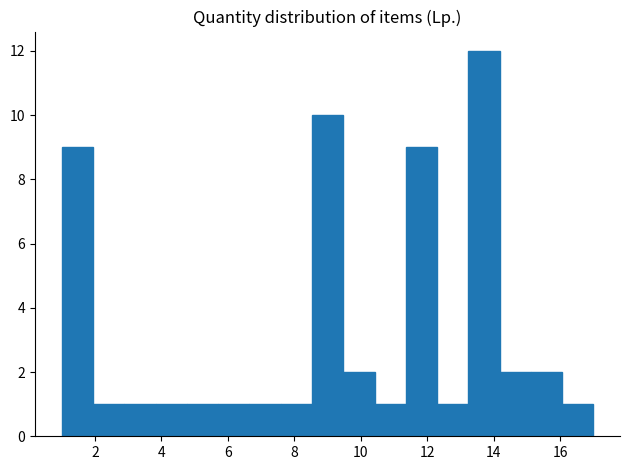

Which range on the x-axis has the tallest bar?

13.2 to 14.2